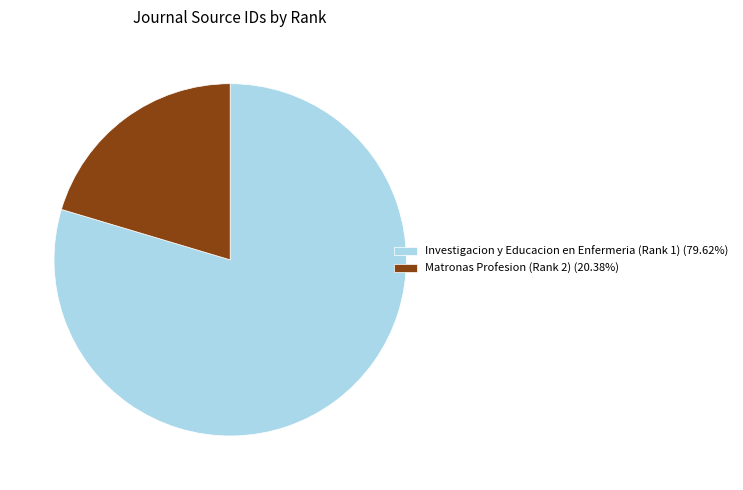

Is the sum of Matronas Profesion (Rank 2) and Investigacion y Educacion en Enfermeria (Rank 1) greater than half?

Yes